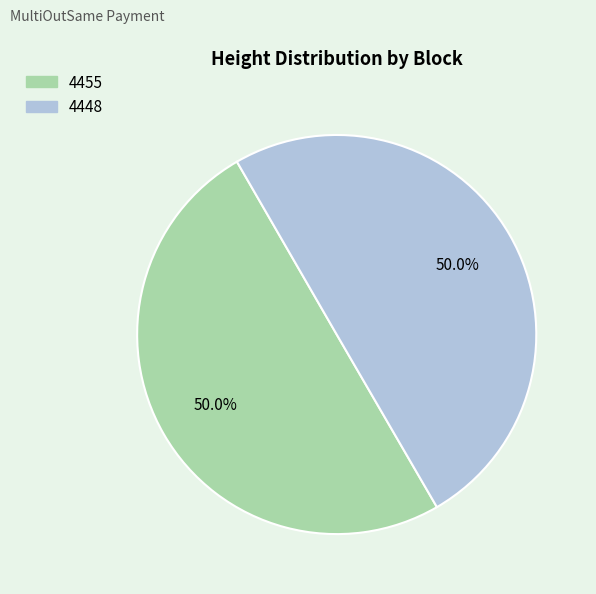

To the nearest percent, what portion does 4455 represent?

50%